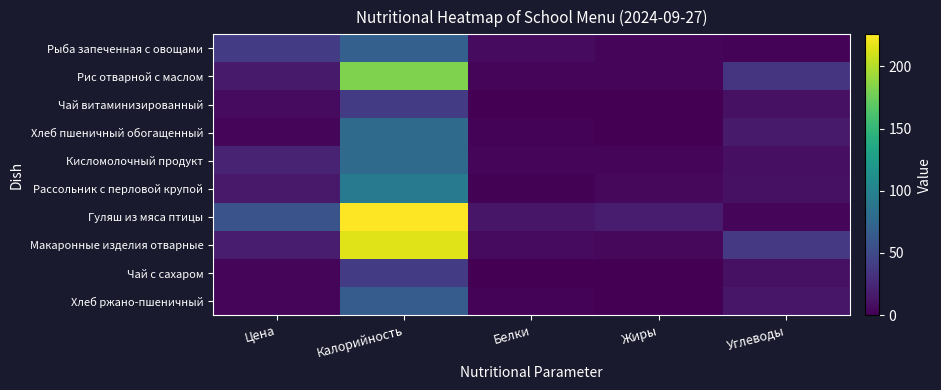

Which has a higher value, Углеводы or Калорийность?

Калорийность